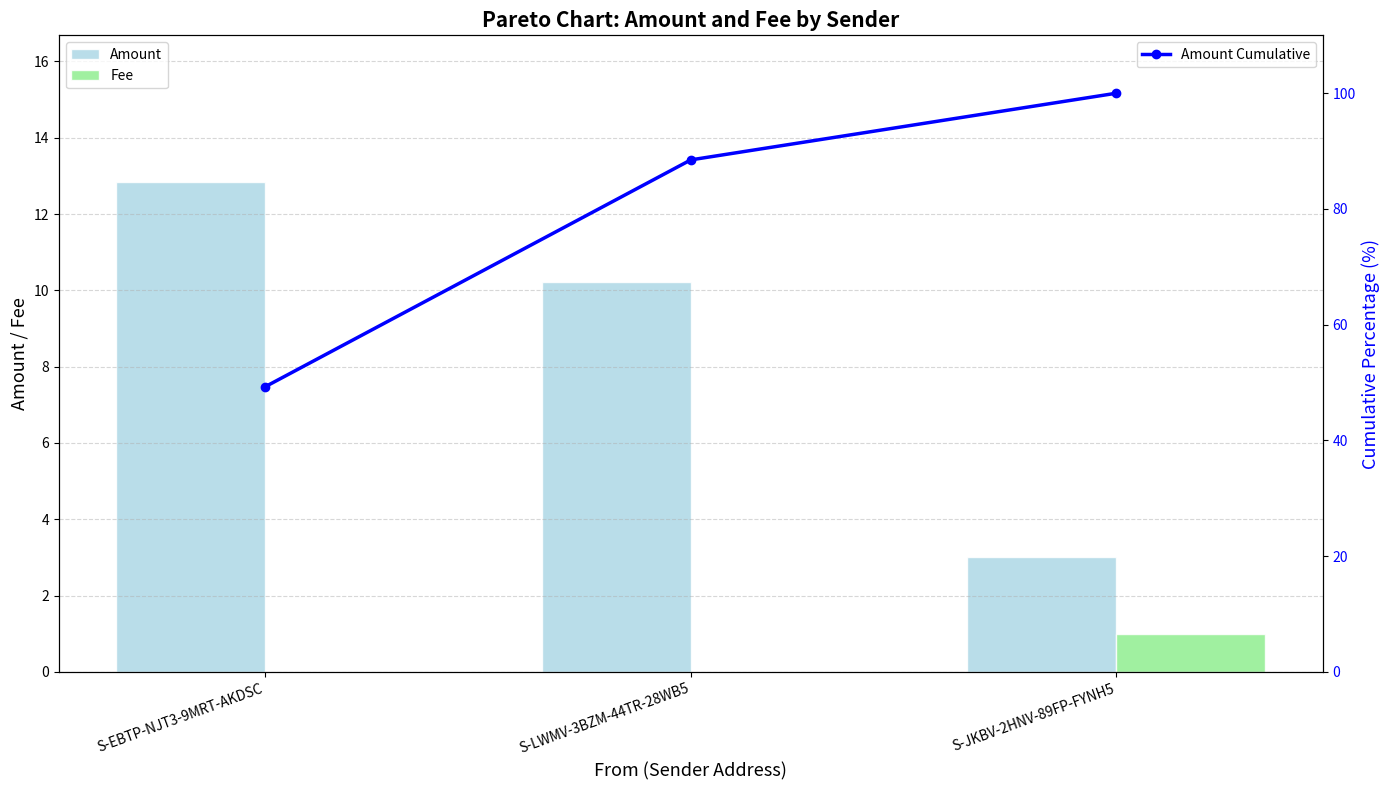

Which series changed the most between S-EBTP-NJT3-9MRT-AKDSC and S-JKBV-2HNV-89FP-FYNH5?

Amount Cumulative